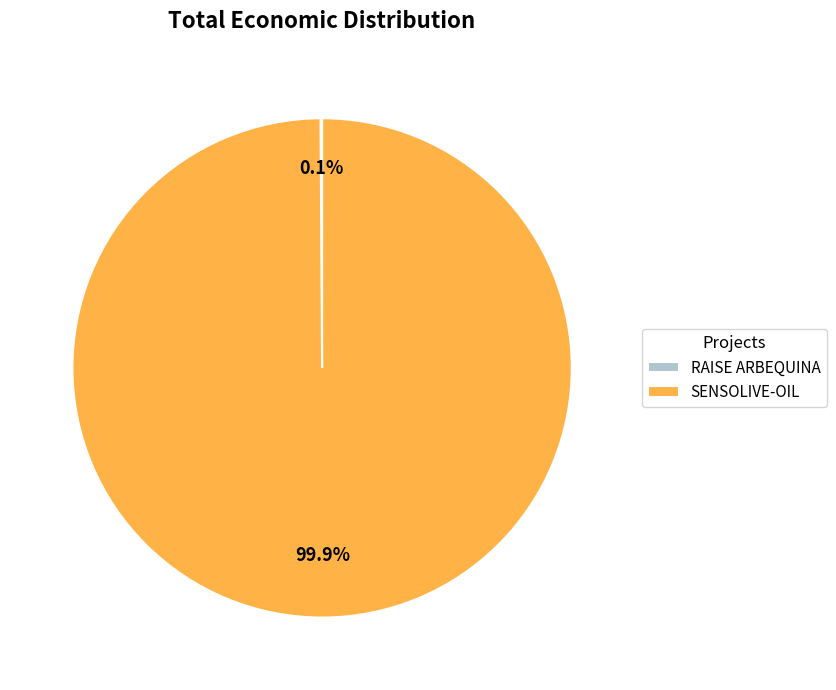

Which slice is the largest?

SENSOLIVE-OIL